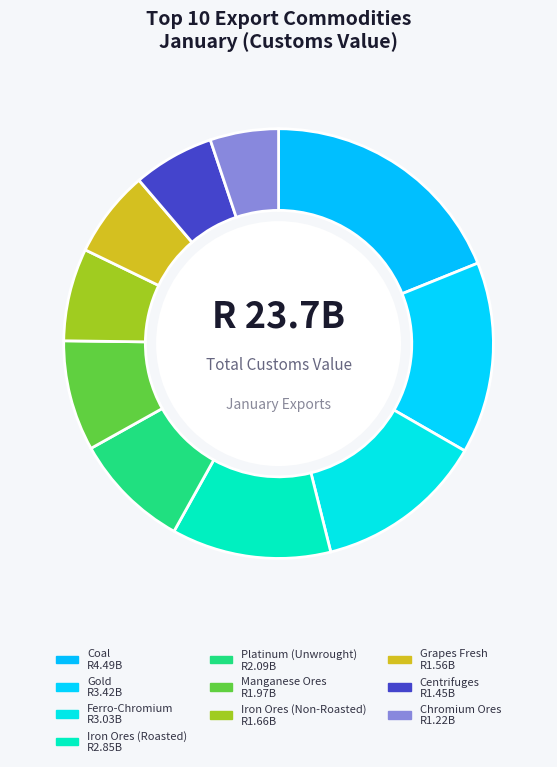

To the nearest percent, what is the difference between the largest and smallest slice percentages?

14%